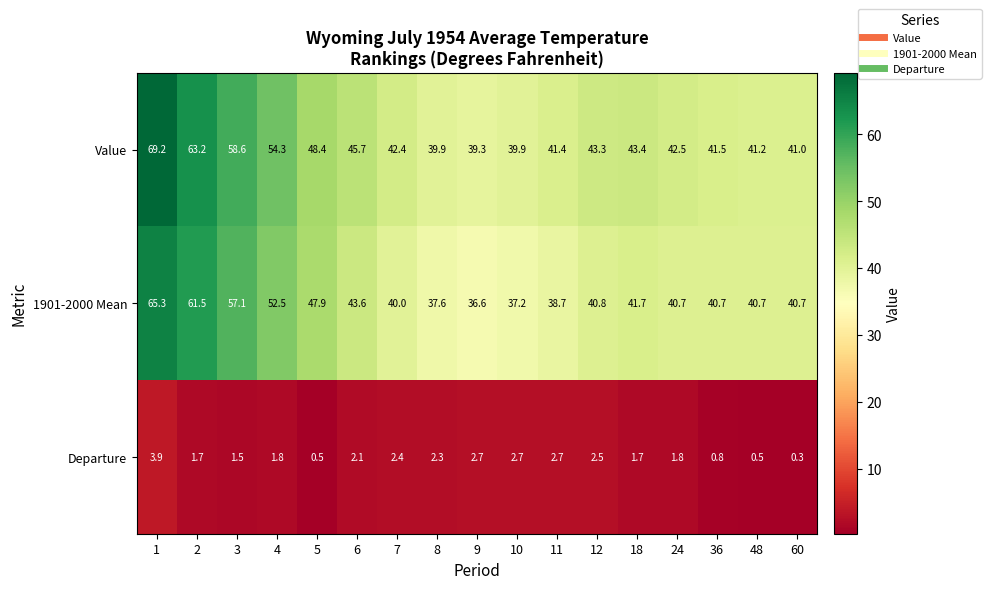

What is the total value across all series at 3?

117.2